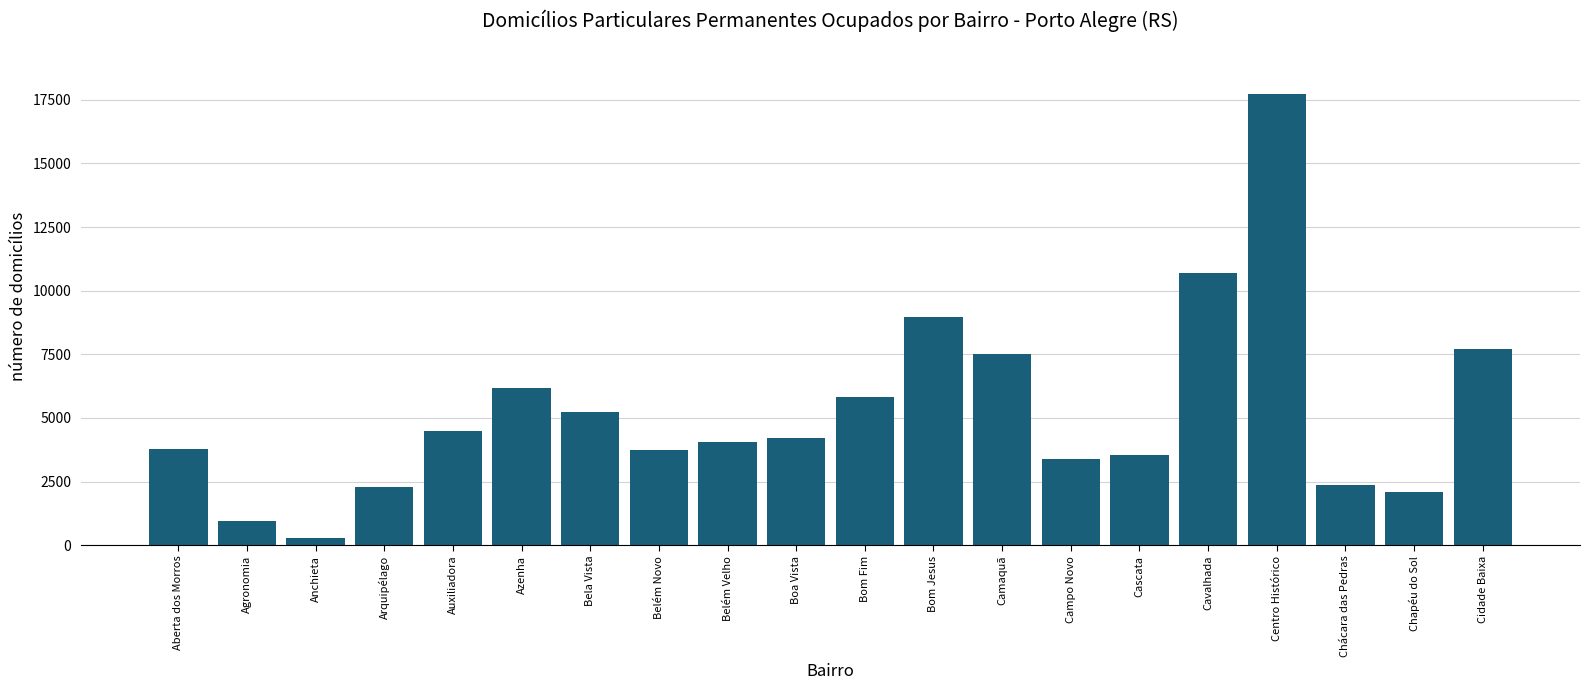

Between Bom Jesus and Auxiliadora, which is larger?

Bom Jesus